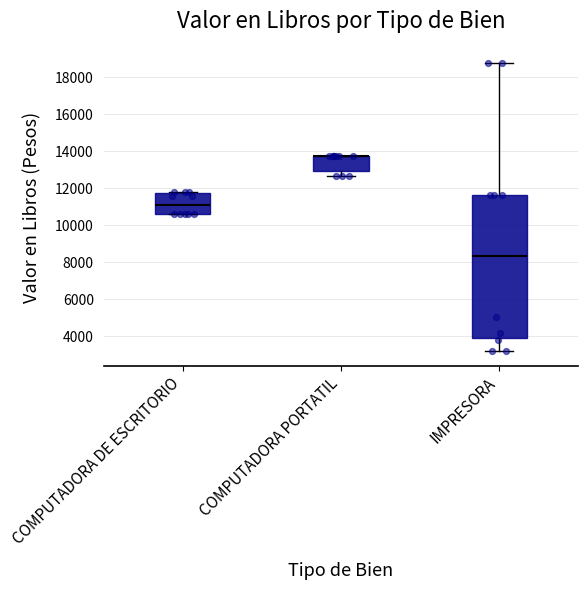

Reading left to right, read every box against the y-axis: the position of its median line, the range the box covers, and the ends of its whiskers. The values are not printed on the chart, so give them approximately, as read against the axis.

COMPUTADORA DE ESCRITORIO: median 11200, box 10600 to 11800, whiskers 10600 to 11800
COMPUTADORA PORTATIL: median 13800 (drawn on the box's upper edge), box 13000 to 13800, whiskers 12600 to 13800
IMPRESORA: median 8400, box 4000 to 11600, whiskers 3200 to 18800